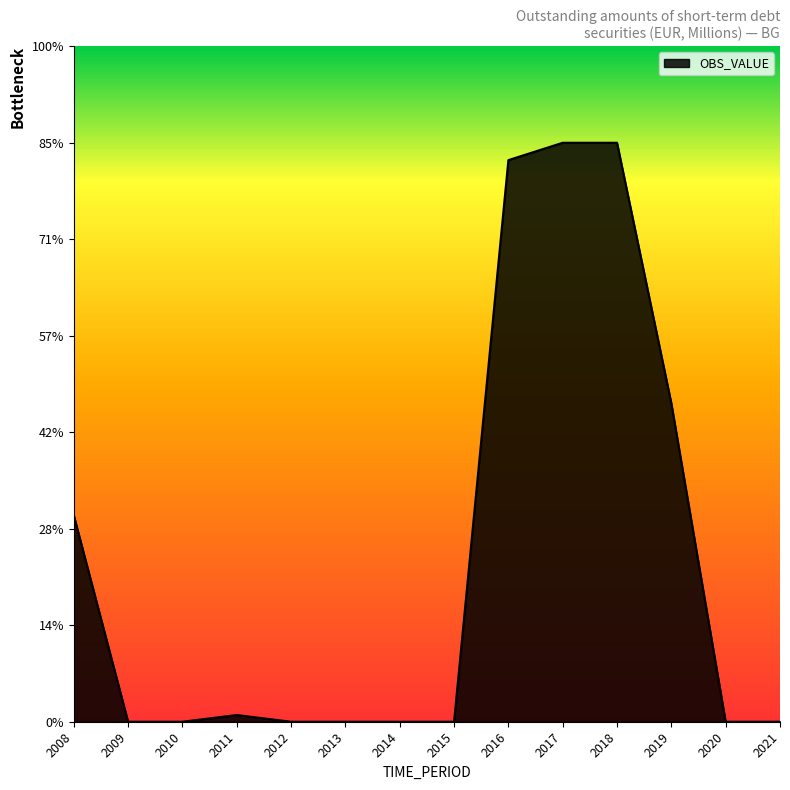

Does the chart have visible grid lines?

No